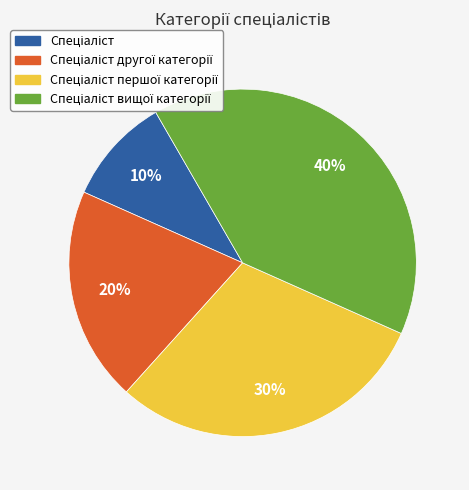

To the nearest percent, what is the difference between the largest and smallest slice percentages?

30%